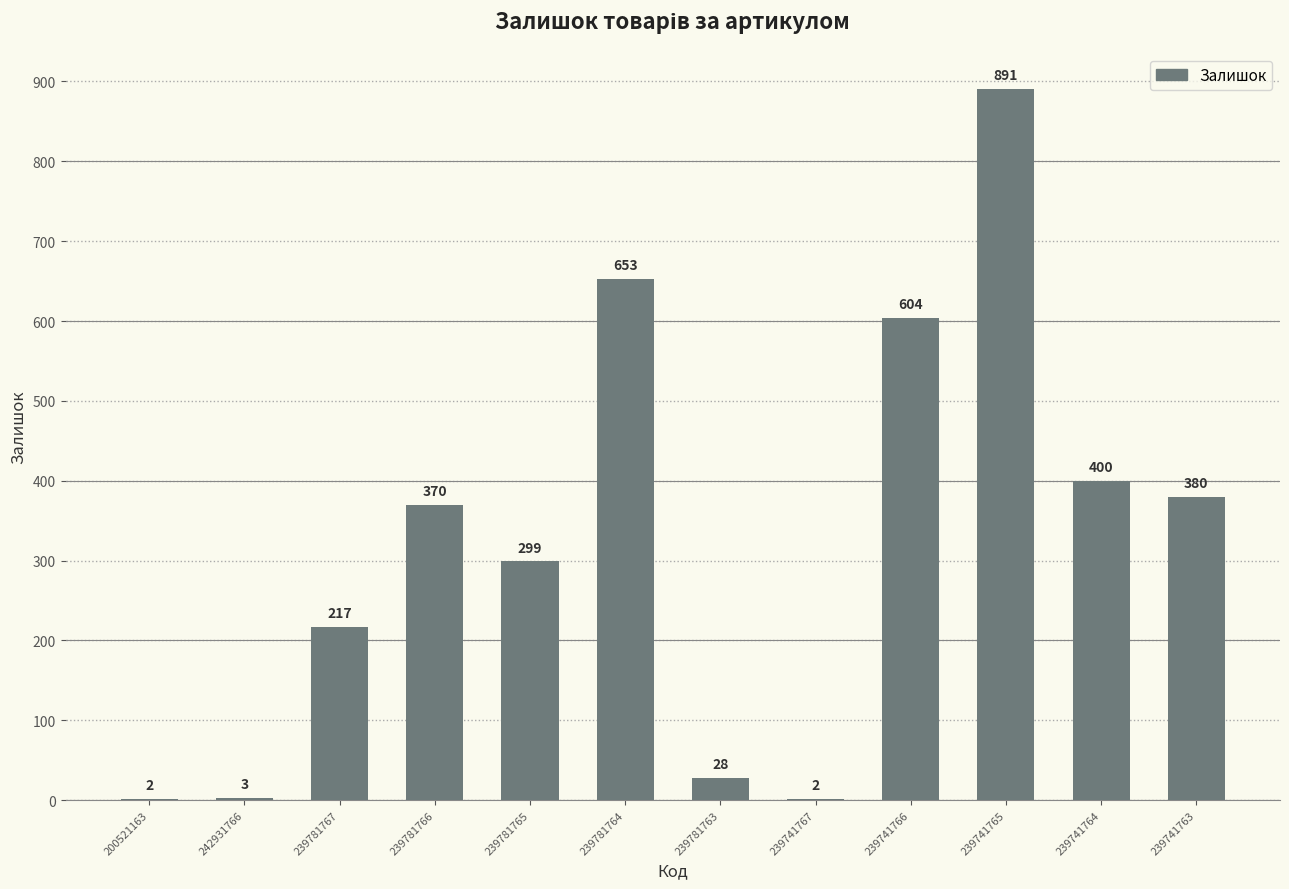

Reading left to right, what are all the values shown in this chart?

200521163=2	242931766=3	239781767=217	239781766=370	239781765=299	239781764=653	239781763=28	239741767=2	239741766=604	239741765=891	239741764=400	239741763=380